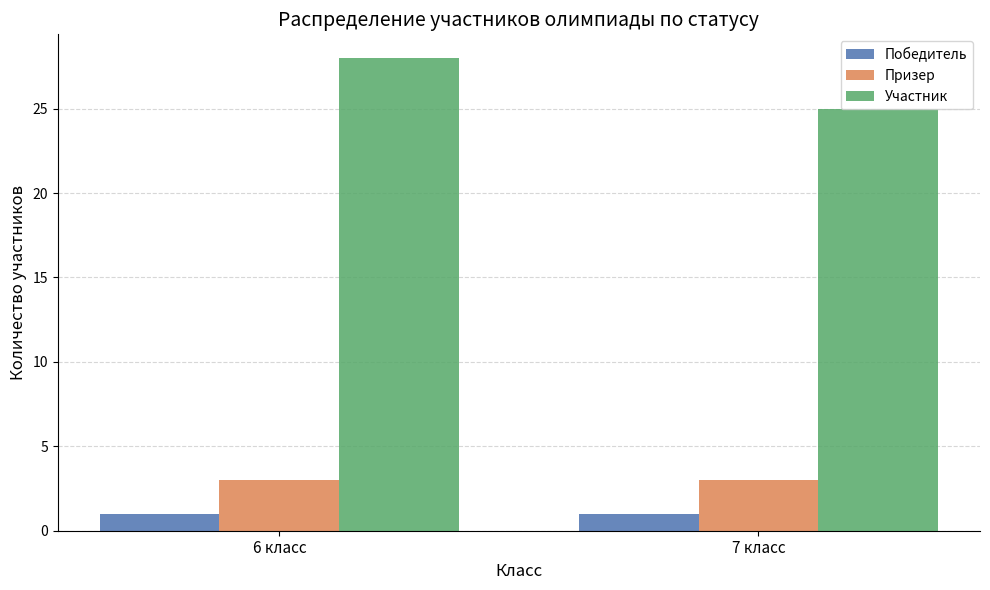

Which series changed the most between 6 класс and 7 класс?

Участник